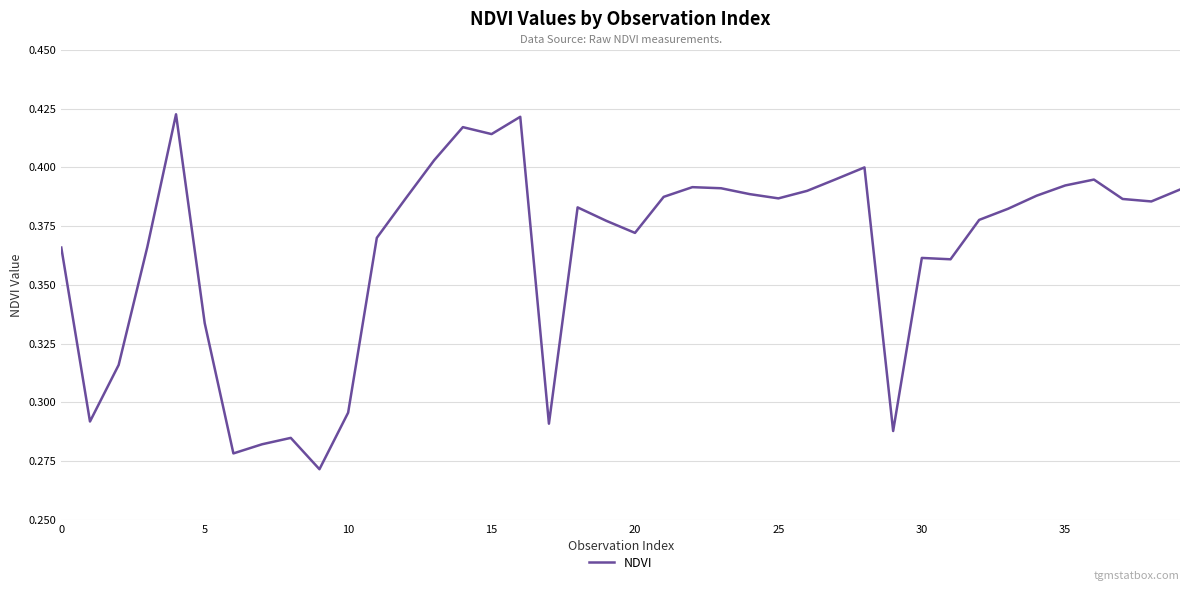

Reading left to right, extract all data points from this chart.

0.4	0.3	0.3	0.4	0.4	0.3	0.3	0.3	0.3	0.3	0.3	0.4	0.4	0.4	0.4	0.4	0.4	0.3	0.4	0.4	0.4	0.4	0.4	0.4	0.4	0.4	0.4	0.4	0.4	0.3	0.4	0.4	0.4	0.4	0.4	0.4	0.4	0.4	0.4	0.4